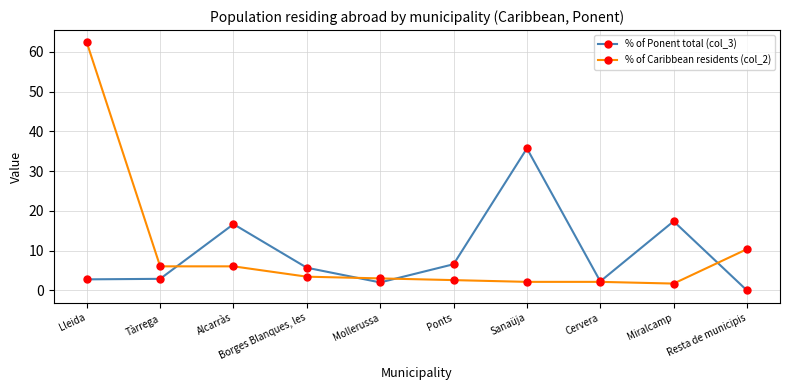

What is the label of the 4th point from the left?

Borges Blanques, les